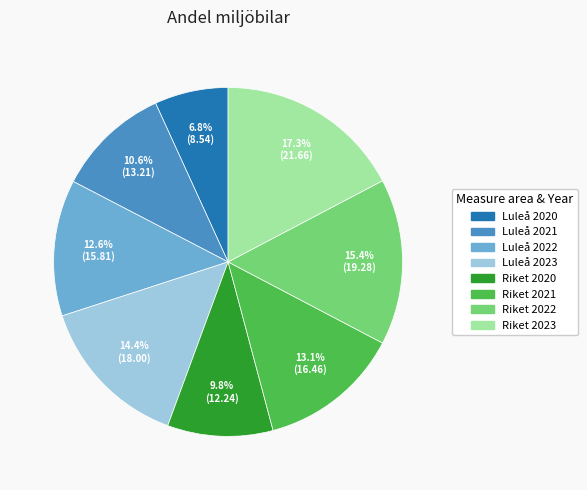

Is there a majority slice in this chart?

No